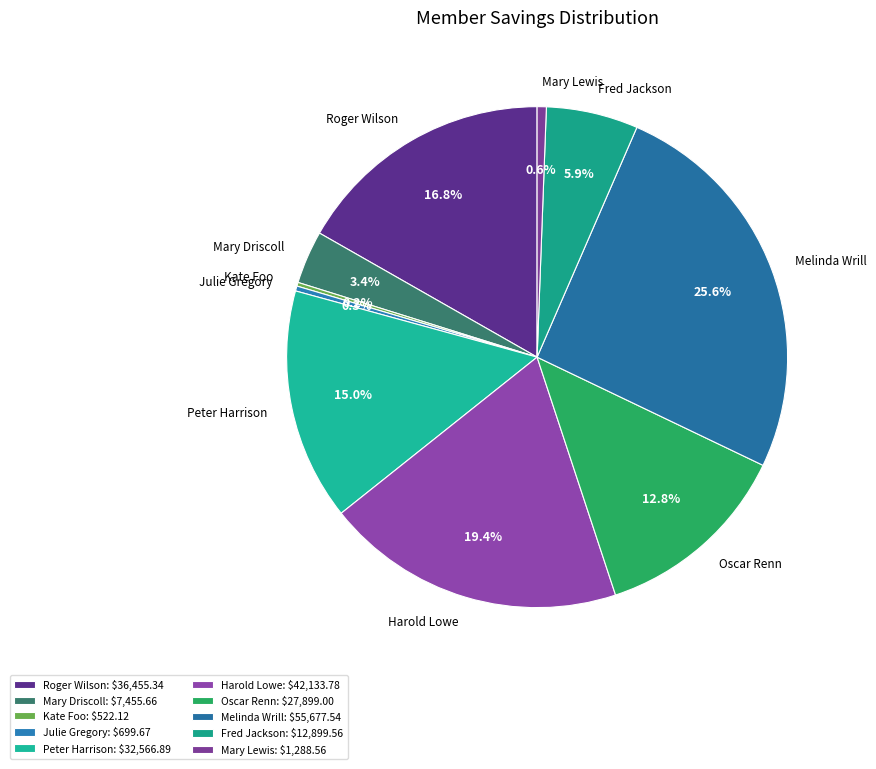

Does any single category account for the majority?

No